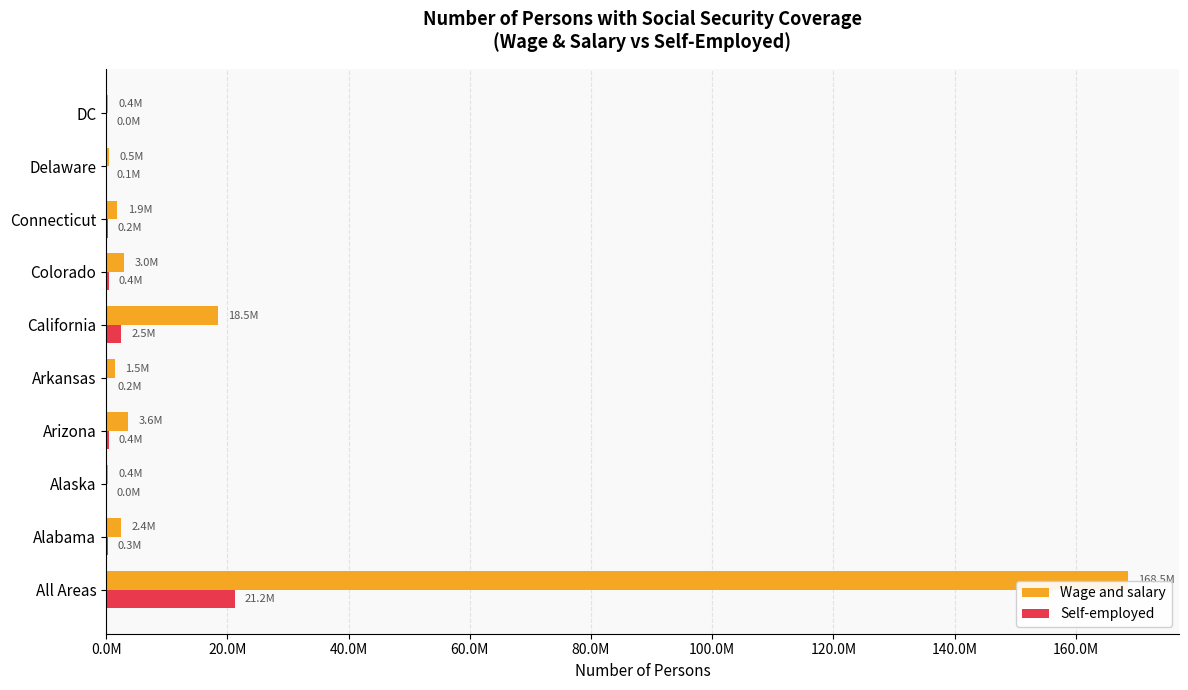

What is the value of the Wage and salary bar at the 3rd from the left?

376034